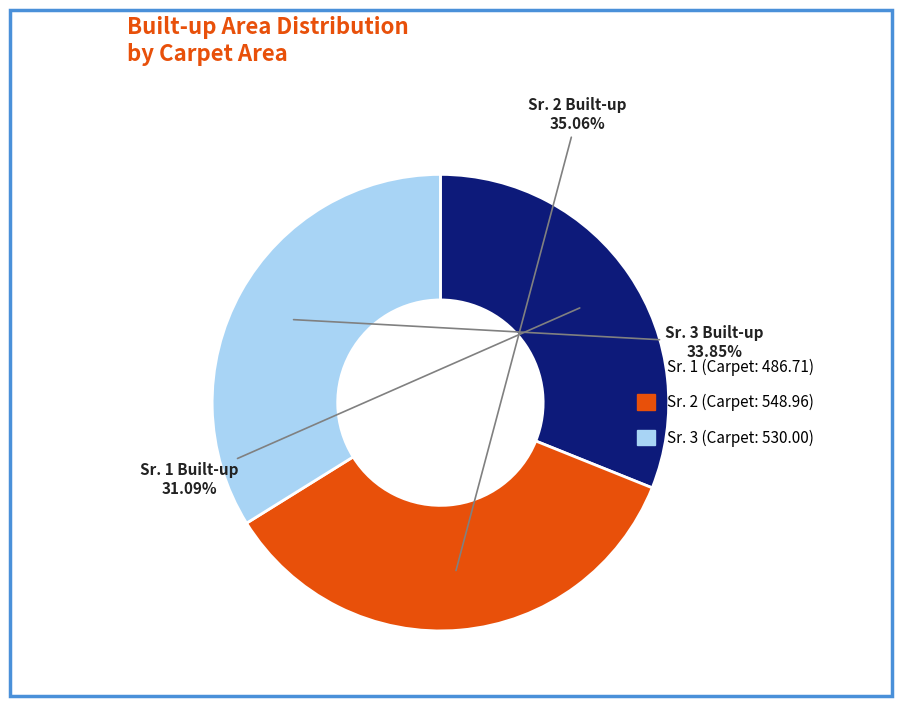

Is there a majority slice in this chart?

No